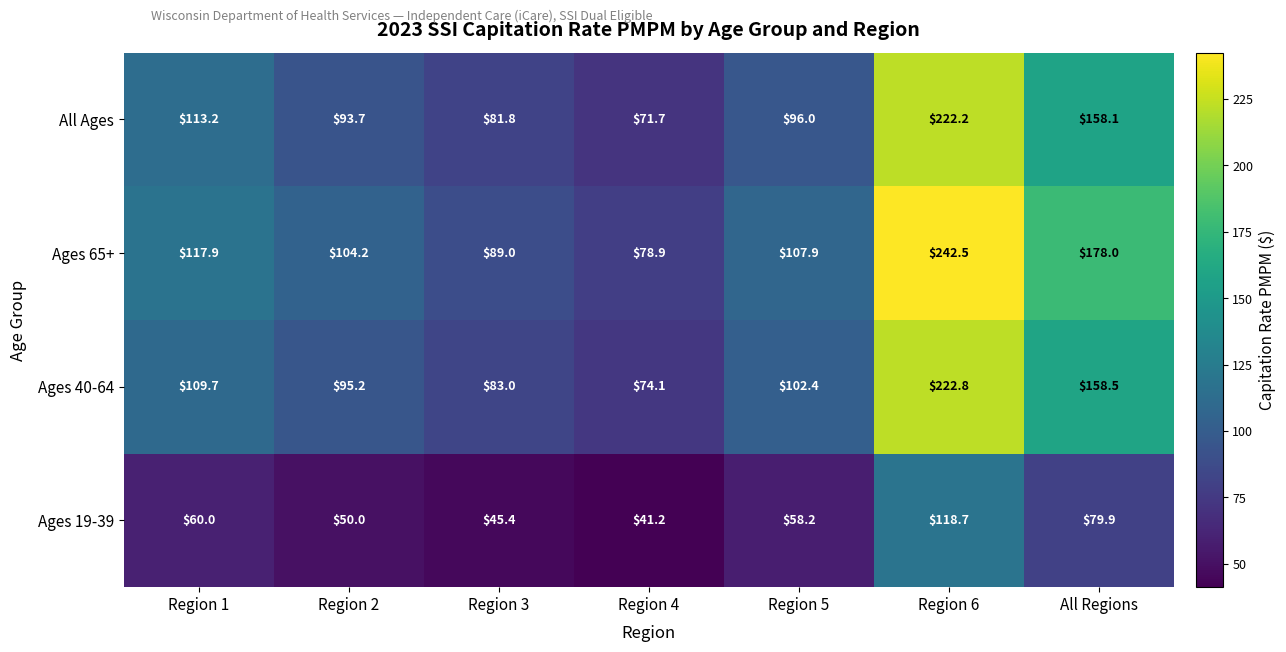

Which series has the largest range (max minus min)?

Ages 65+